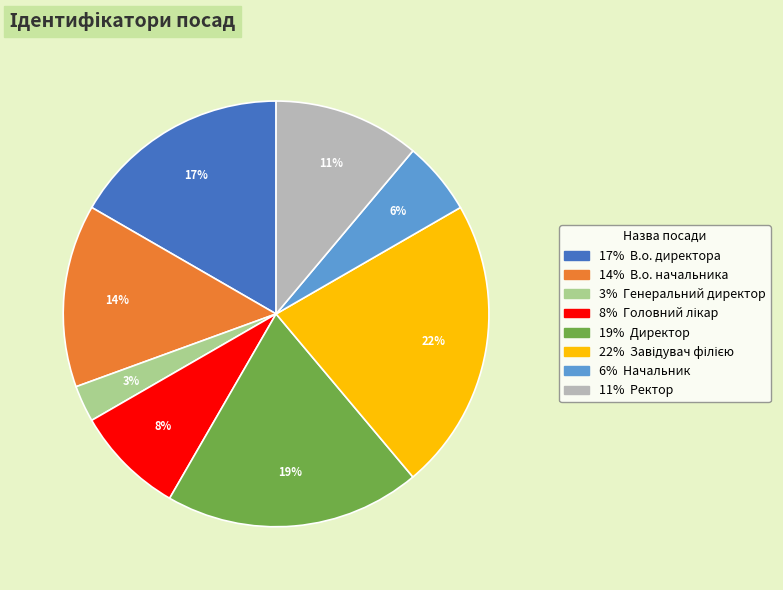

To the nearest percent, what is the difference between the largest and smallest slice percentages?

19%